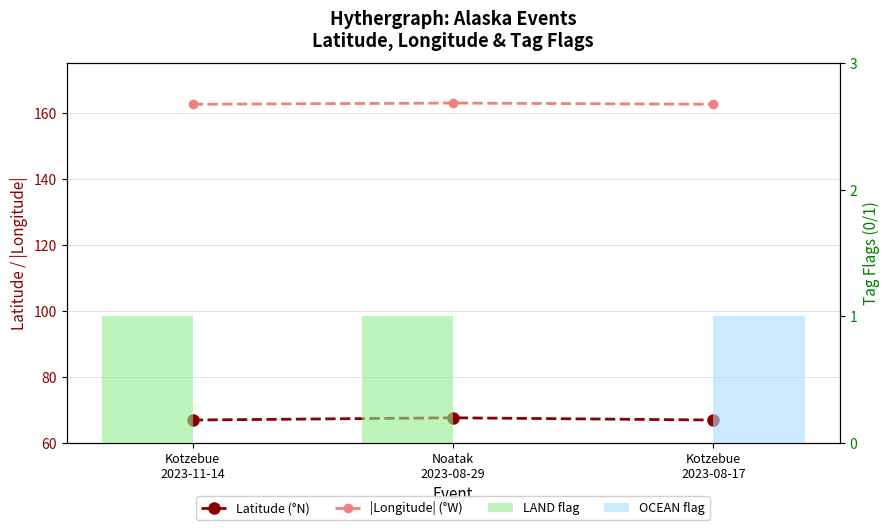

What is the total value across all series at Noatak
2023-08-29?

231.5